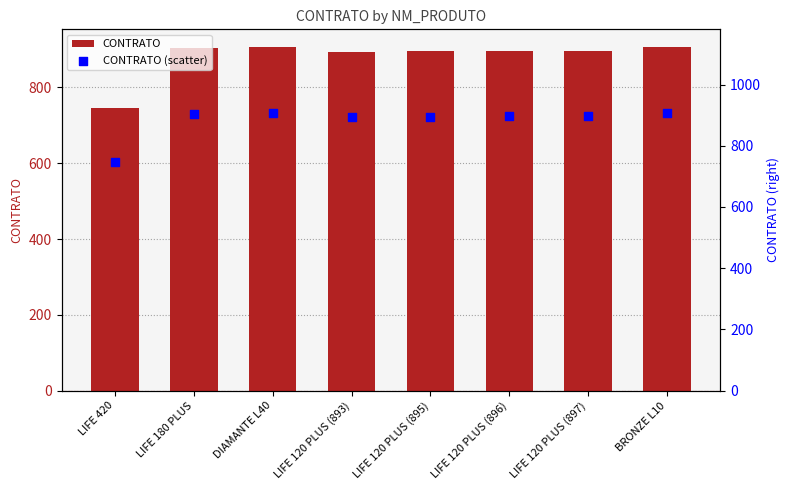

Is the value of CONTRATO (scatter) at LIFE 120 PLUS (897) greater than the value of CONTRATO at LIFE 420?

Yes